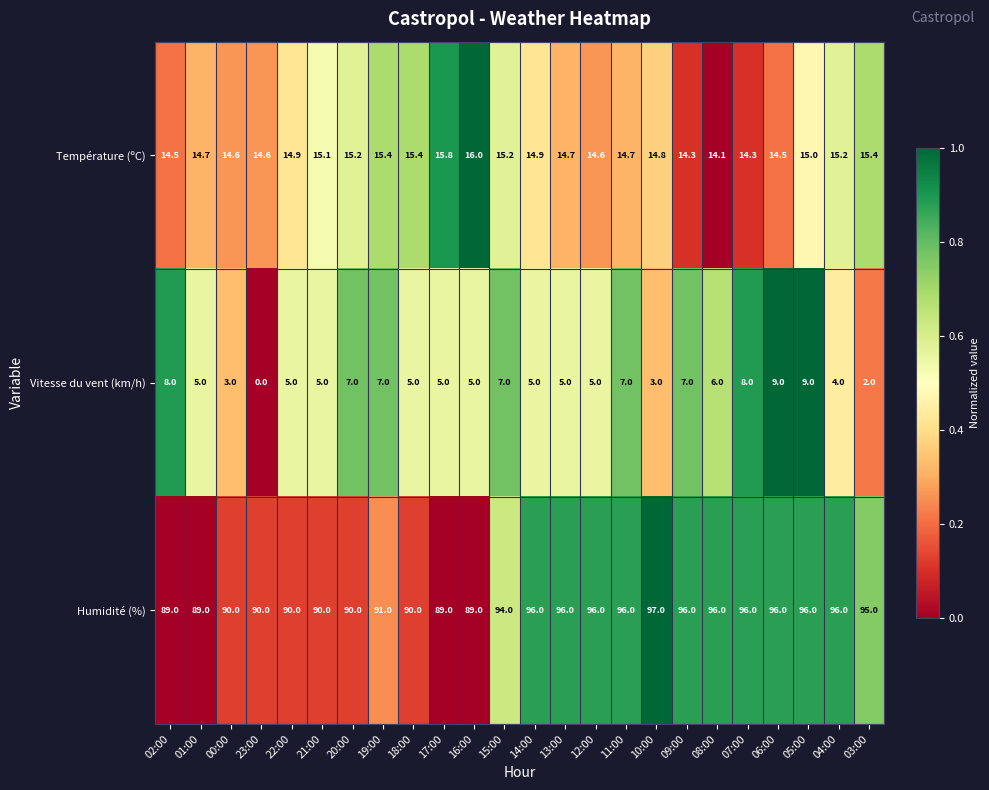

At 12:00, list the series in order from smallest to largest.

Vitesse du vent (km/h), Température (ºC), Humidité (%)